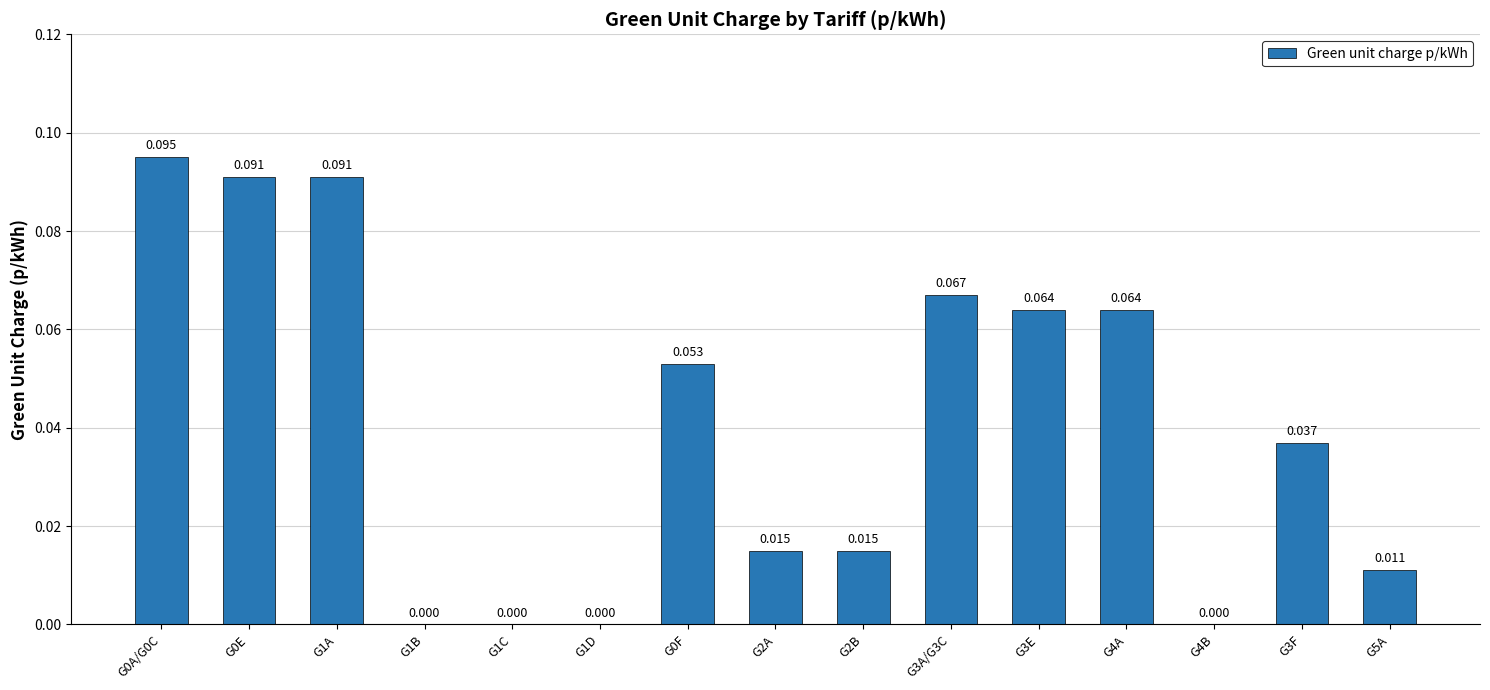

What is the value of the 12th bar from the left?

0.1